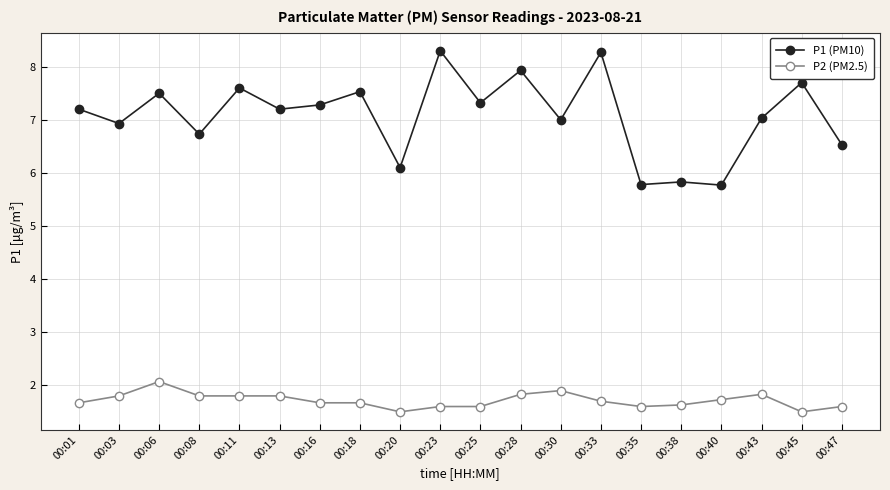

Reading left to right, extract all data points from this chart.

P1 (PM10): 00:01=7.2	00:03=6.9	00:06=7.5	00:08=6.7	00:11=7.6	00:13=7.2	00:16=7.3	00:18=7.5	00:20=6.1	00:23=8.3	00:25=7.3	00:28=7.9	00:30=7.0	00:33=8.3	00:35=5.8	00:38=5.8	00:40=5.8	00:43=7.0	00:45=7.7	00:47=6.5
P2 (PM2.5): 00:01=1.7	00:03=1.8	00:06=2.1	00:08=1.8	00:11=1.8	00:13=1.8	00:16=1.7	00:18=1.7	00:20=1.5	00:23=1.6	00:25=1.6	00:28=1.8	00:30=1.9	00:33=1.7	00:35=1.6	00:38=1.6	00:40=1.7	00:43=1.8	00:45=1.5	00:47=1.6